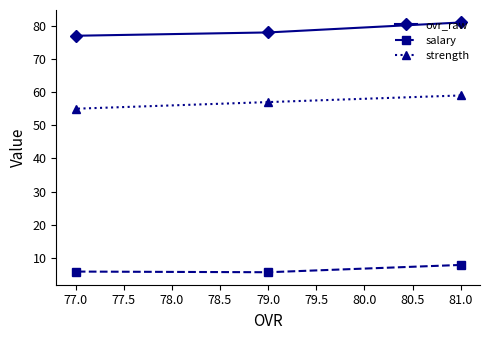

What is the difference between the highest and lowest values at 79.0?

72.3